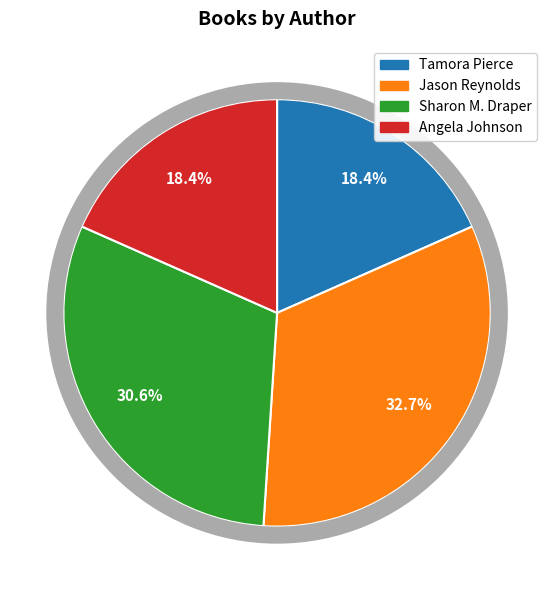

To the nearest percent, what is the difference between the Tamora Pierce (707073) and Jason Reynolds (403685768) slice percentages?

14%